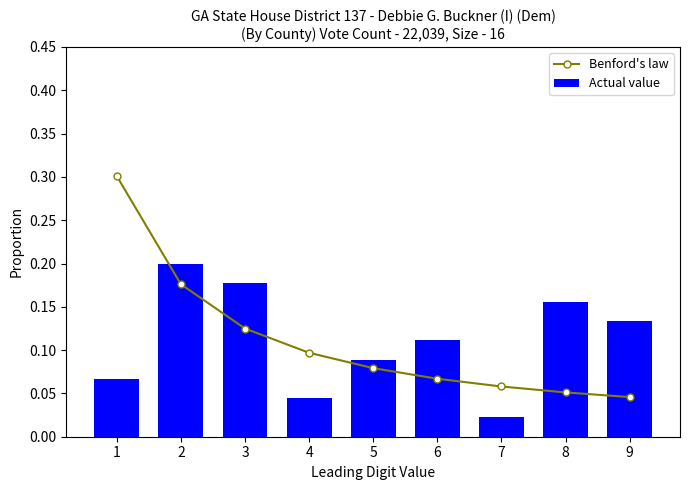

The Actual value series shows 0.1 at 1. True or false?

False